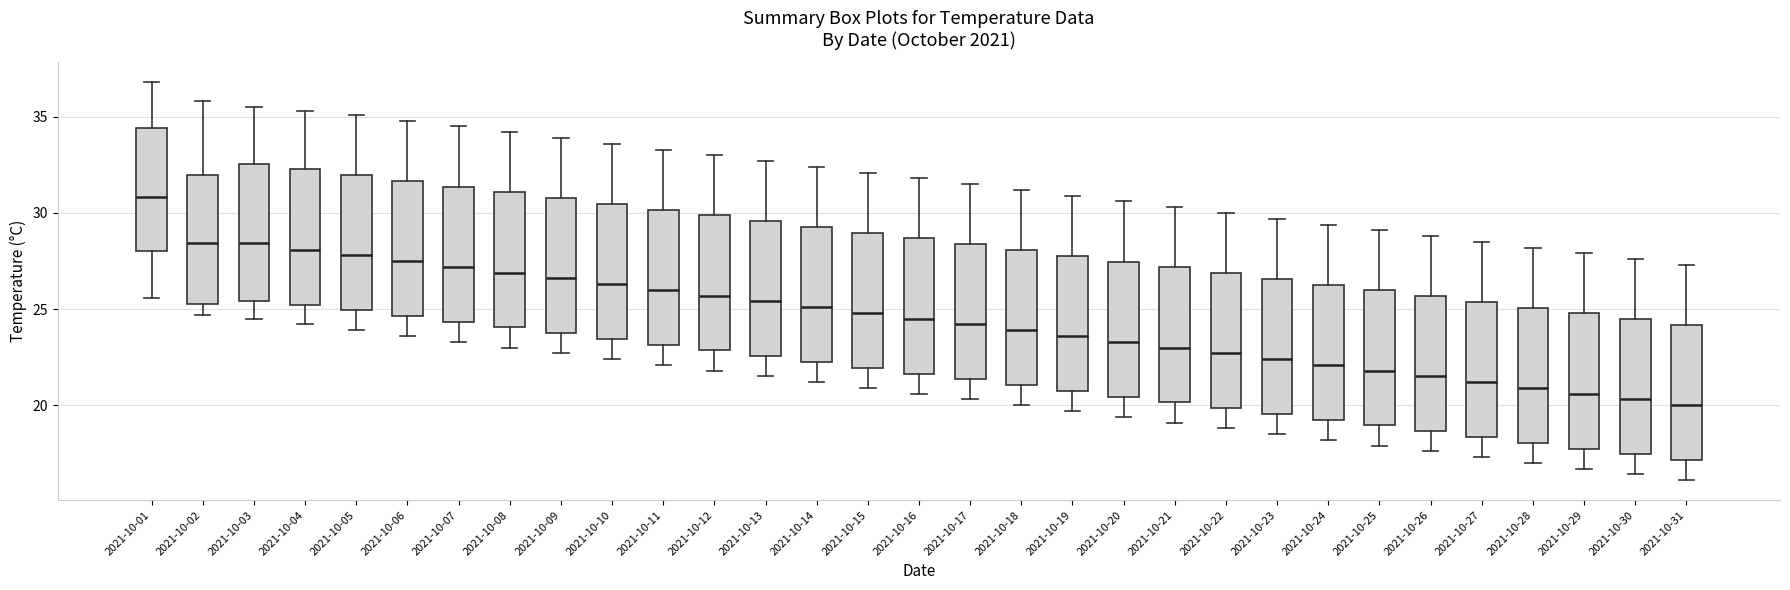

Reading left to right, transcribe this box plot: for each box, give where its median line is, the range the box spans, and where its two whiskers end, as read against the y-axis. The values are not printed on the chart, so give them approximately, as read against the axis.

2021-10-01: median 31.0, box 28.0 to 34.5, whiskers 25.5 to 37.0
2021-10-02: median 28.5, box 25.5 to 32.0, whiskers 24.5 to 36.0
2021-10-03: median 28.5, box 25.5 to 32.5, whiskers 24.5 to 35.5
2021-10-04: median 28.0, box 25.0 to 32.5, whiskers 24.0 to 35.5
2021-10-05: median 28.0, box 25.0 to 32.0, whiskers 24.0 to 35.0
2021-10-06: median 27.5, box 24.5 to 31.5, whiskers 23.5 to 35.0
2021-10-07: median 27.0, box 24.5 to 31.5, whiskers 23.5 to 34.5
2021-10-08: median 27.0, box 24.0 to 31.0, whiskers 23.0 to 34.0
2021-10-09: median 26.5, box 24.0 to 31.0, whiskers 22.5 to 34.0
2021-10-10: median 26.5, box 23.5 to 30.5, whiskers 22.5 to 33.5
2021-10-11: median 26.0, box 23.0 to 30.0, whiskers 22.0 to 33.5
2021-10-12: median 25.5, box 23.0 to 30.0, whiskers 22.0 to 33.0
2021-10-13: median 25.5, box 22.5 to 29.5, whiskers 21.5 to 32.5
2021-10-14: median 25.0, box 22.5 to 29.5, whiskers 21.0 to 32.5
2021-10-15: median 25.0, box 22.0 to 29.0, whiskers 21.0 to 32.0
2021-10-16: median 24.5, box 21.5 to 28.5, whiskers 20.5 to 32.0
2021-10-17: median 24.0, box 21.5 to 28.5, whiskers 20.5 to 31.5
2021-10-18: median 24.0, box 21.0 to 28.0, whiskers 20.0 to 31.0
2021-10-19: median 23.5, box 21.0 to 28.0, whiskers 19.5 to 31.0
2021-10-20: median 23.5, box 20.5 to 27.5, whiskers 19.5 to 30.5
2021-10-21: median 23.0, box 20.0 to 27.0, whiskers 19.0 to 30.5
2021-10-22: median 22.5, box 20.0 to 27.0, whiskers 19.0 to 30.0
2021-10-23: median 22.5, box 19.5 to 26.5, whiskers 18.5 to 29.5
2021-10-24: median 22.0, box 19.5 to 26.5, whiskers 18.0 to 29.5
2021-10-25: median 22.0, box 19.0 to 26.0, whiskers 18.0 to 29.0
2021-10-26: median 21.5, box 18.5 to 25.5, whiskers 17.5 to 29.0
2021-10-27: median 21.0, box 18.5 to 25.5, whiskers 17.5 to 28.5
2021-10-28: median 21.0, box 18.0 to 25.0, whiskers 17.0 to 28.0
2021-10-29: median 20.5, box 18.0 to 25.0, whiskers 16.5 to 28.0
2021-10-30: median 20.5, box 17.5 to 24.5, whiskers 16.5 to 27.5
2021-10-31: median 20.0, box 17.0 to 24.0, whiskers 16.0 to 27.5